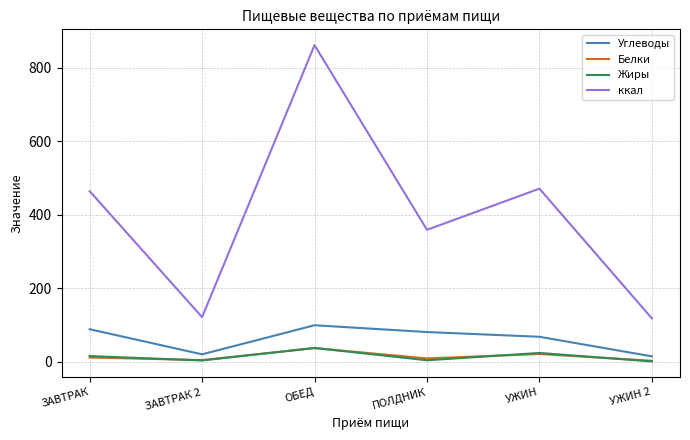

What position from the right is ЗАВТРАК 2?

5